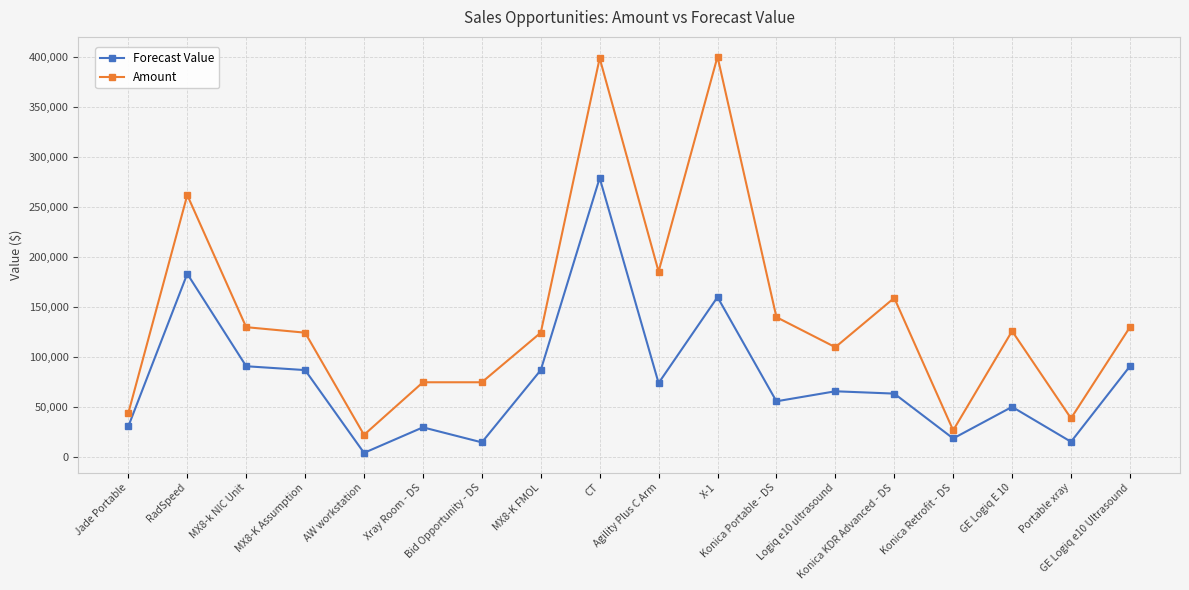

Is it true that Amount equals 185342.5 at GE Logiq e10 Ultrasound?

False